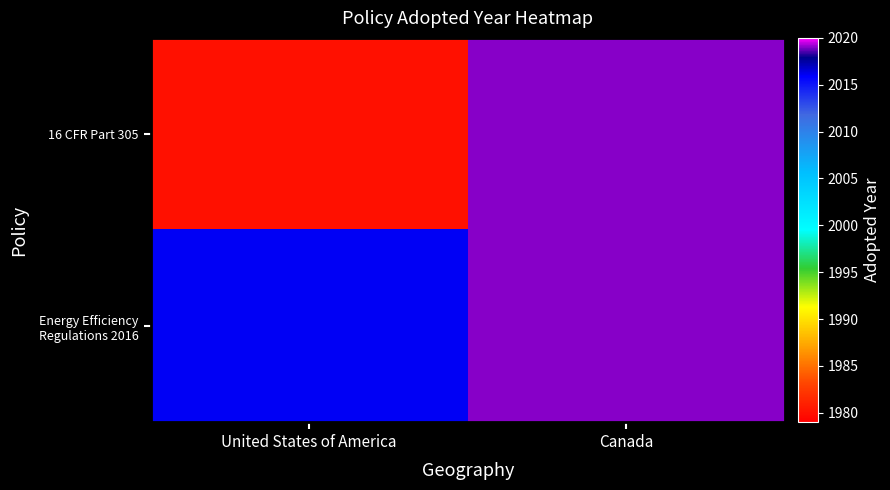

How many series are shown in this chart?

2